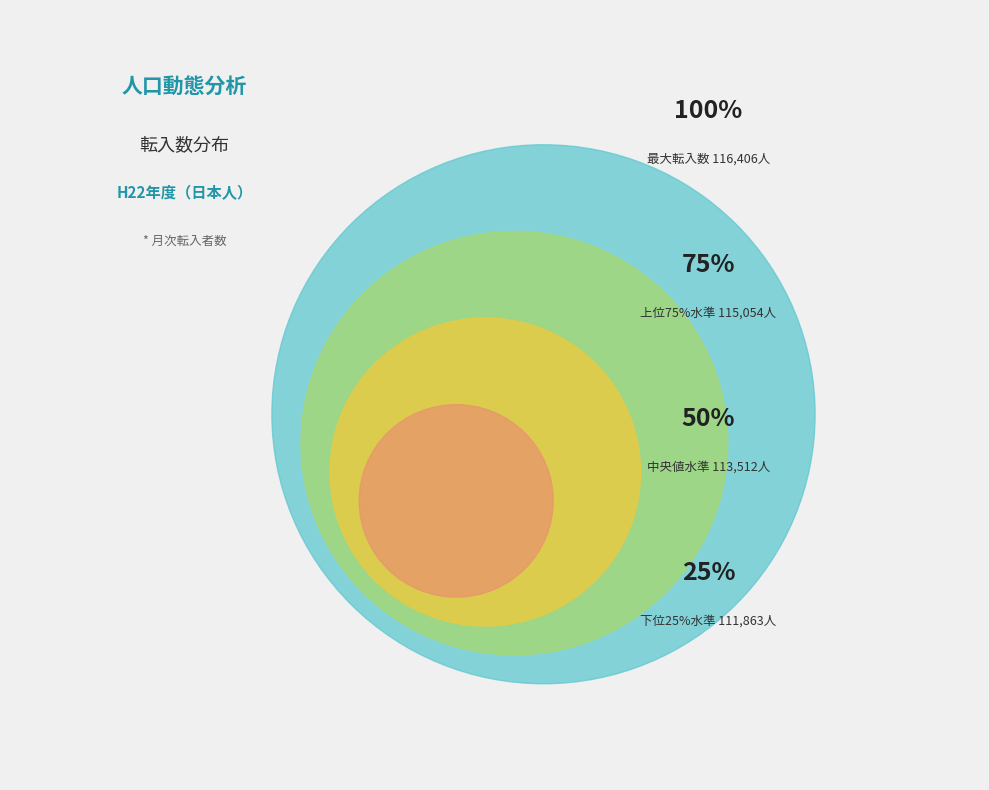

Does 7 represent more than half of the total?

No